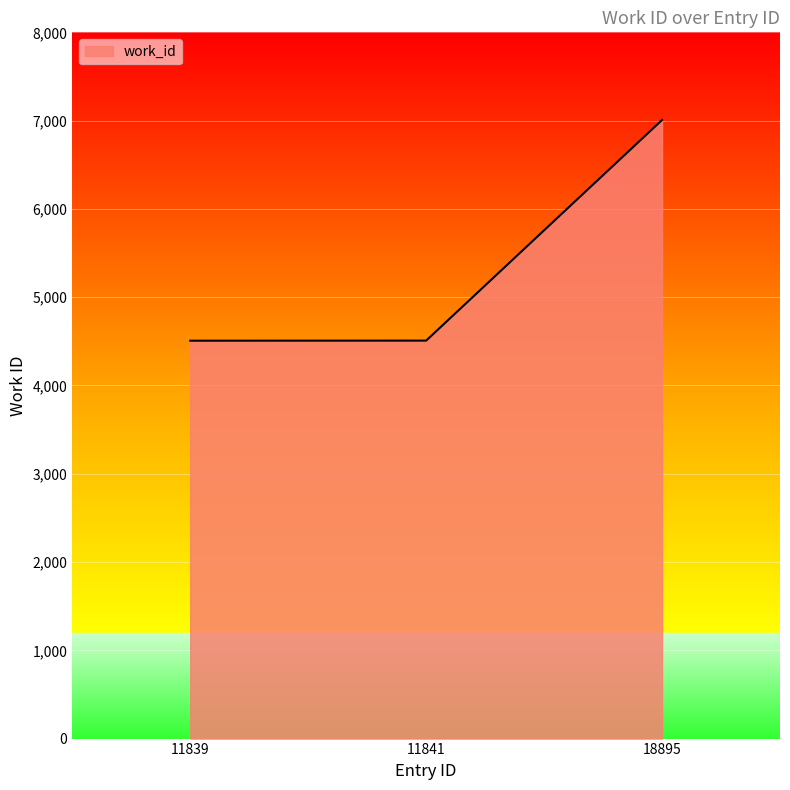

Which category has the highest value across all series?

18895